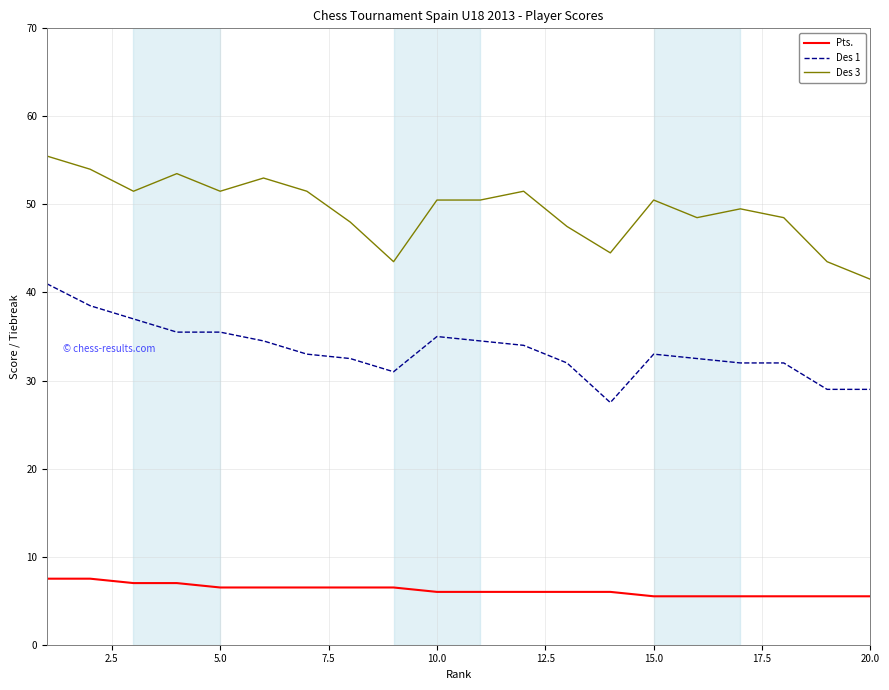

List the series in order of their overall mean, highest first.

Des 3, Des 1, Pts.